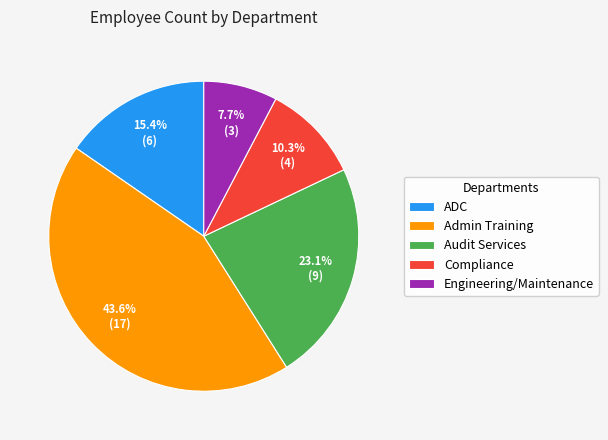

To the nearest percent, what is the difference between the Engineering/Maintenance and ADC slice percentages?

8%